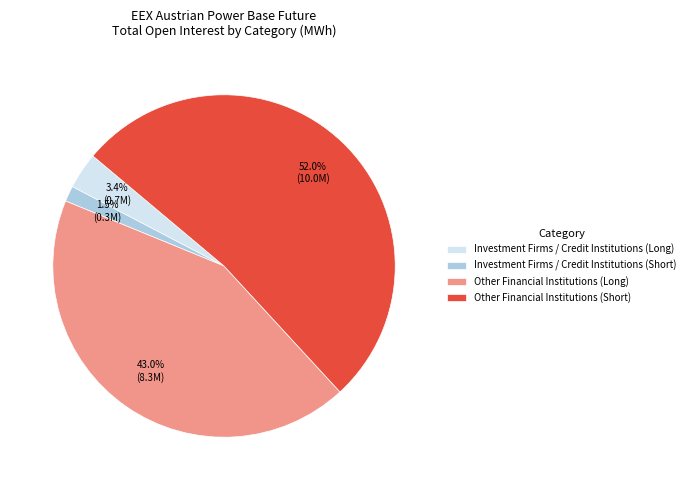

Between Investment Firms / Credit Institutions (Short) and Investment Firms / Credit Institutions (Long), which is larger?

Investment Firms / Credit Institutions (Long)